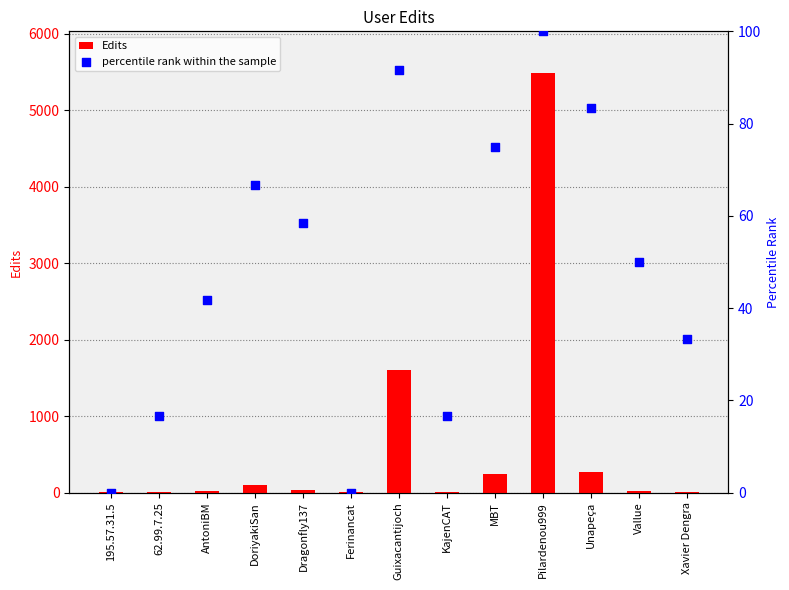

Which series reaches the minimum Y coordinate?

percentile rank within the sample